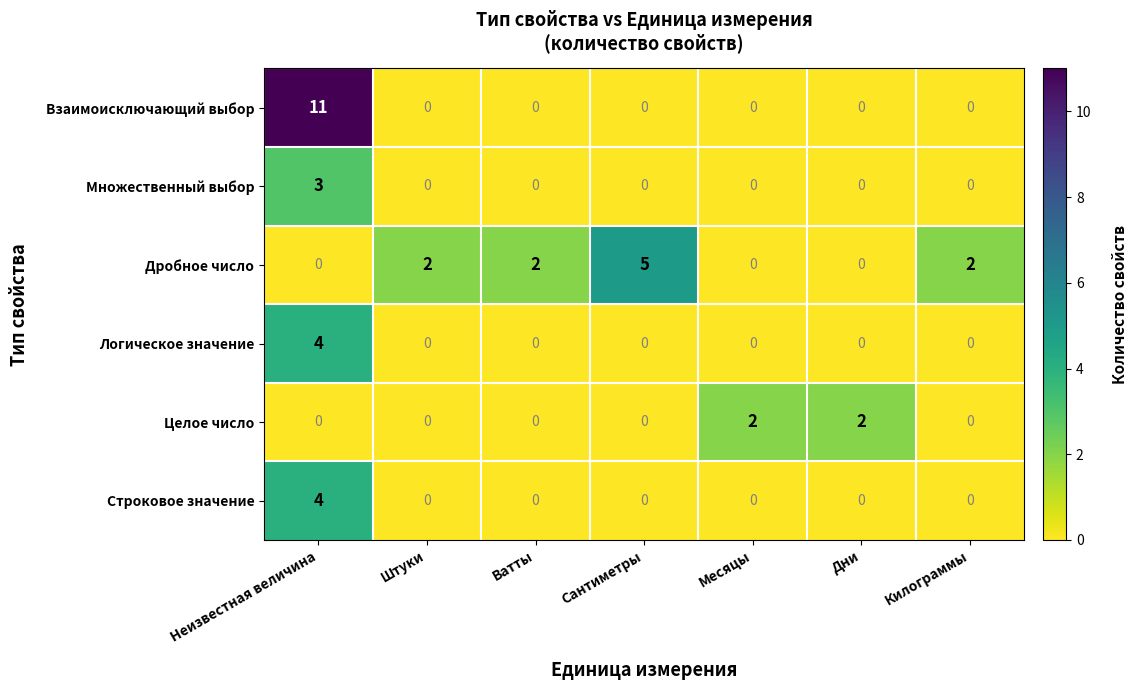

Count the Множественный выбор values in the range 0 to 1.

6